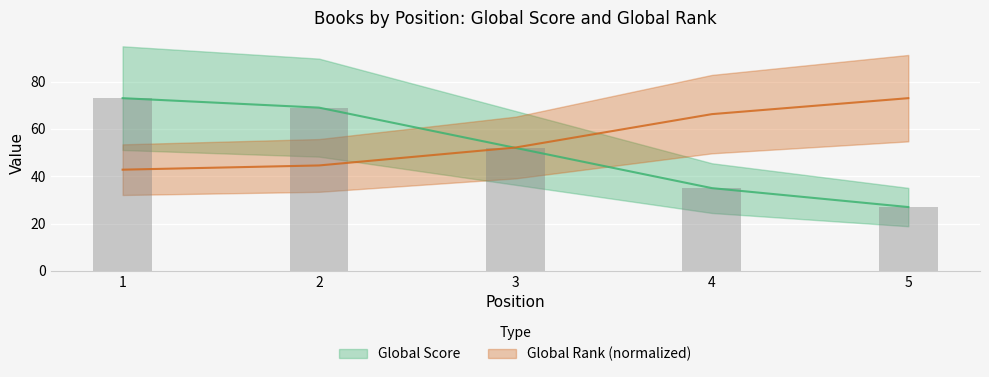

At how many categories does at least one series exceed 27?

5